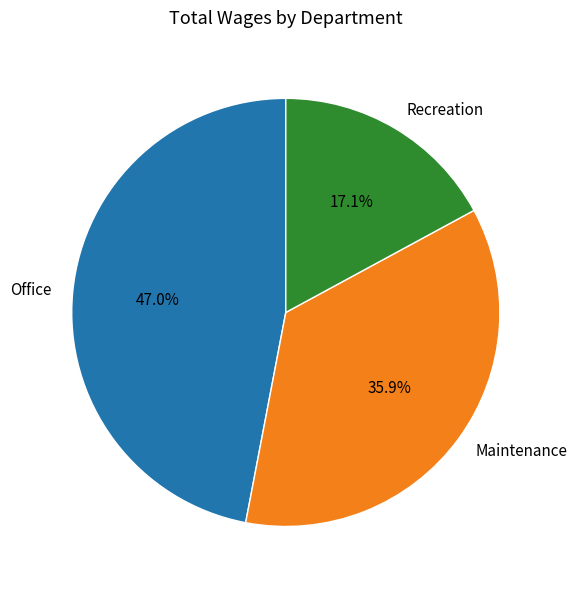

How many segments does this pie chart have?

3